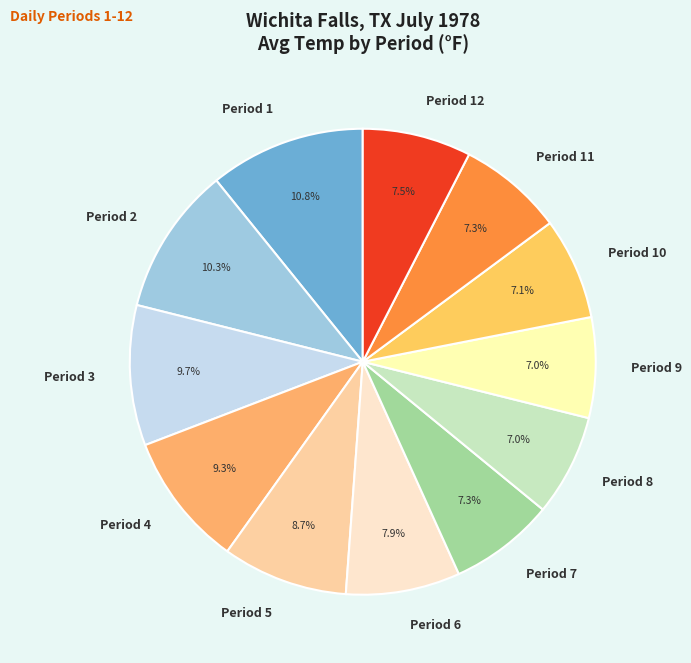

Which slice is the largest?

Period 1